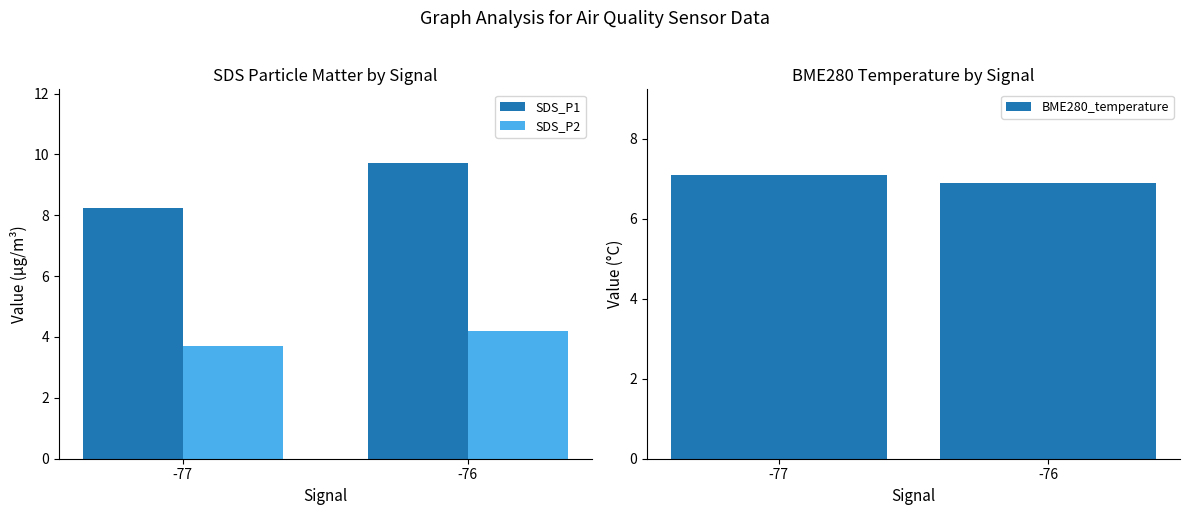

Rank the series at -76 from lowest to highest value.

SDS_P2, BME280_temperature, SDS_P1